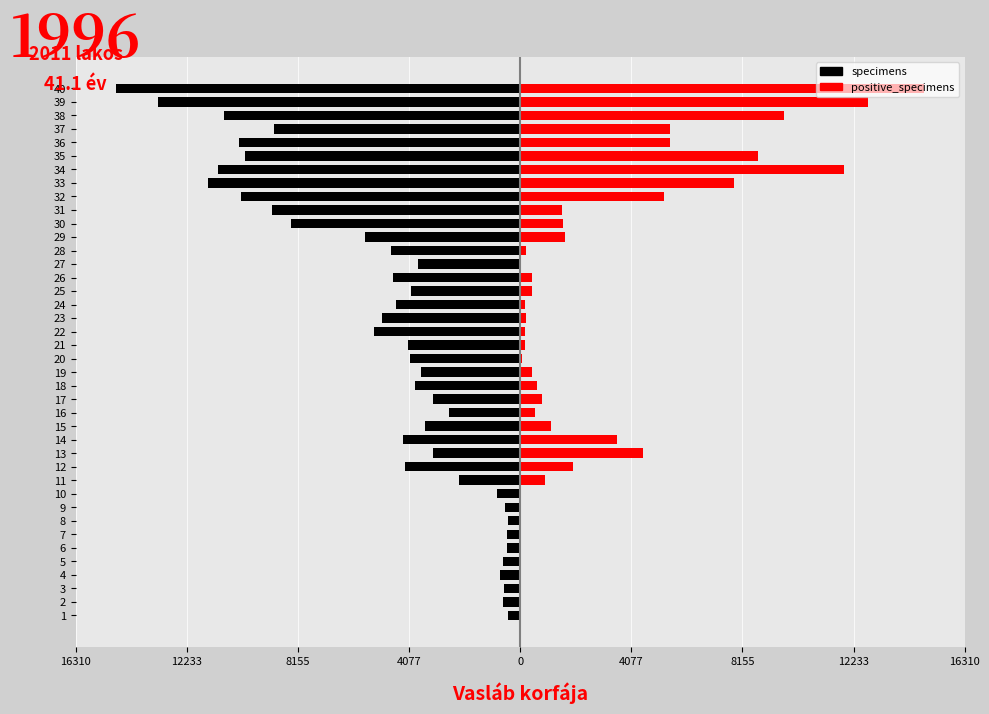

Between 36 and 39, which series saw the biggest shift?

positive_specimens